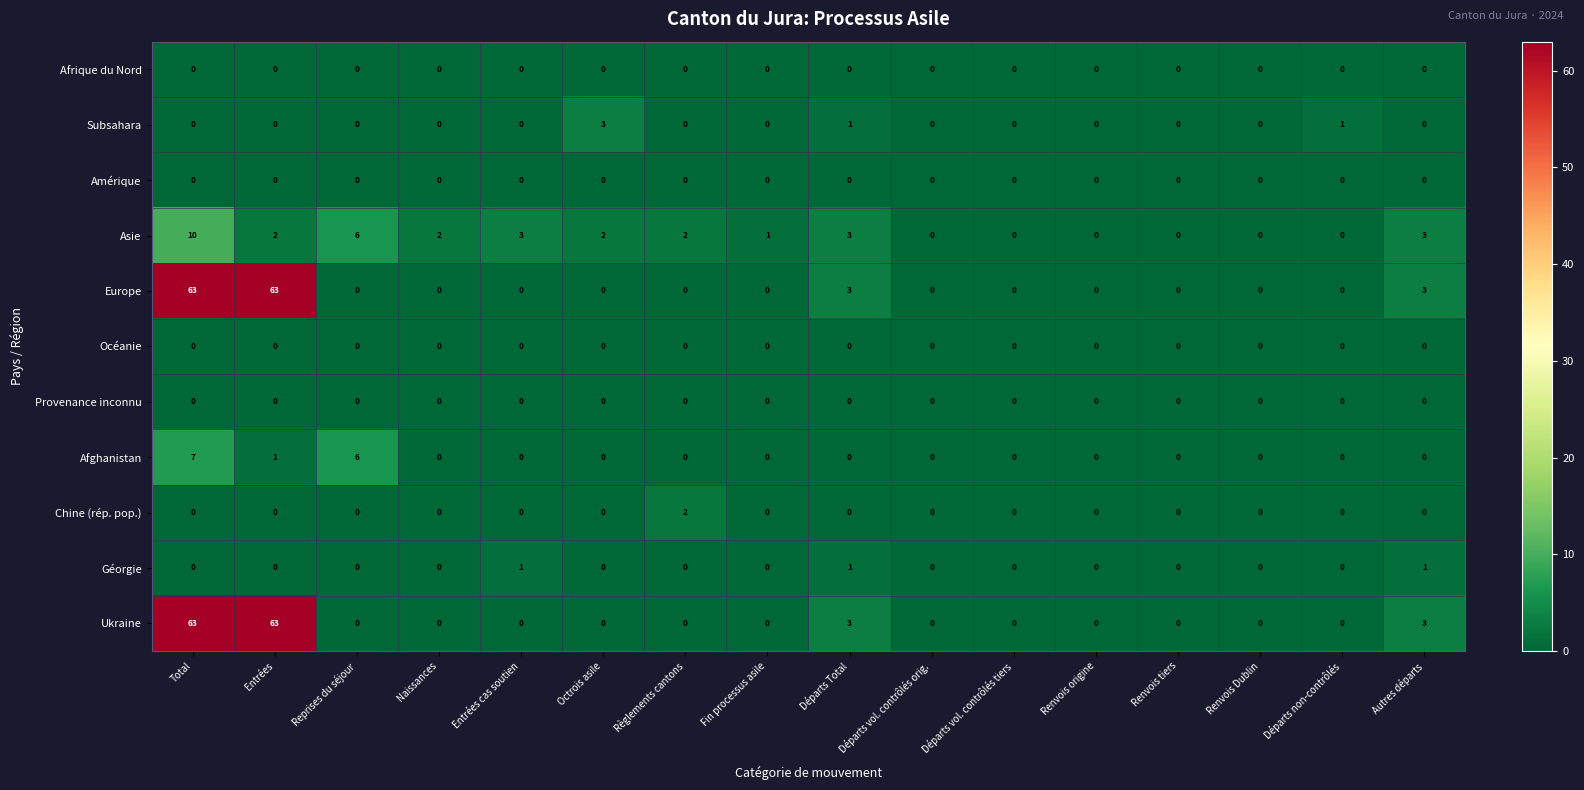

At which category is the sum across all series the highest?

Total